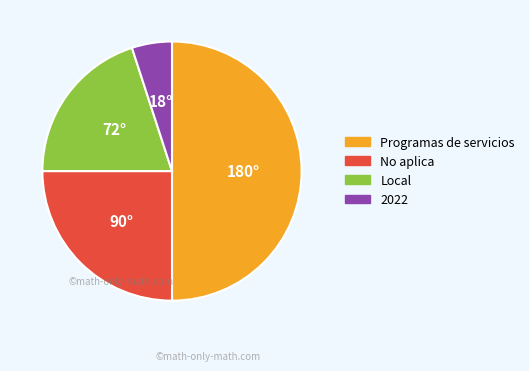

Is the sum of Local and 2022 greater than half?

No